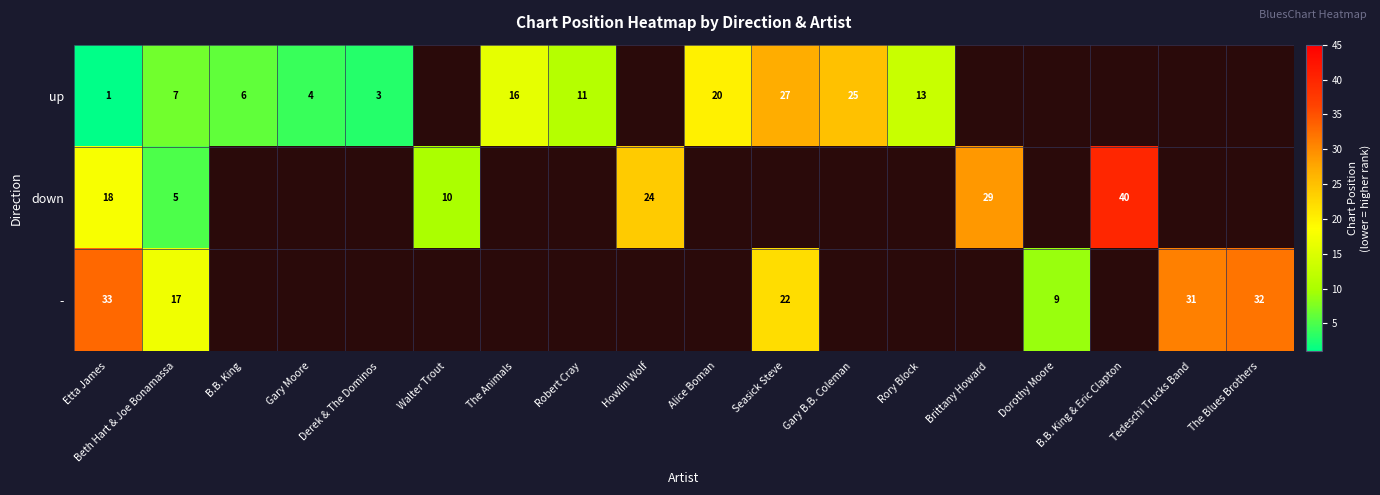

What is the difference between the highest and lowest values at Beth Hart & Joe Bonamassa?

12